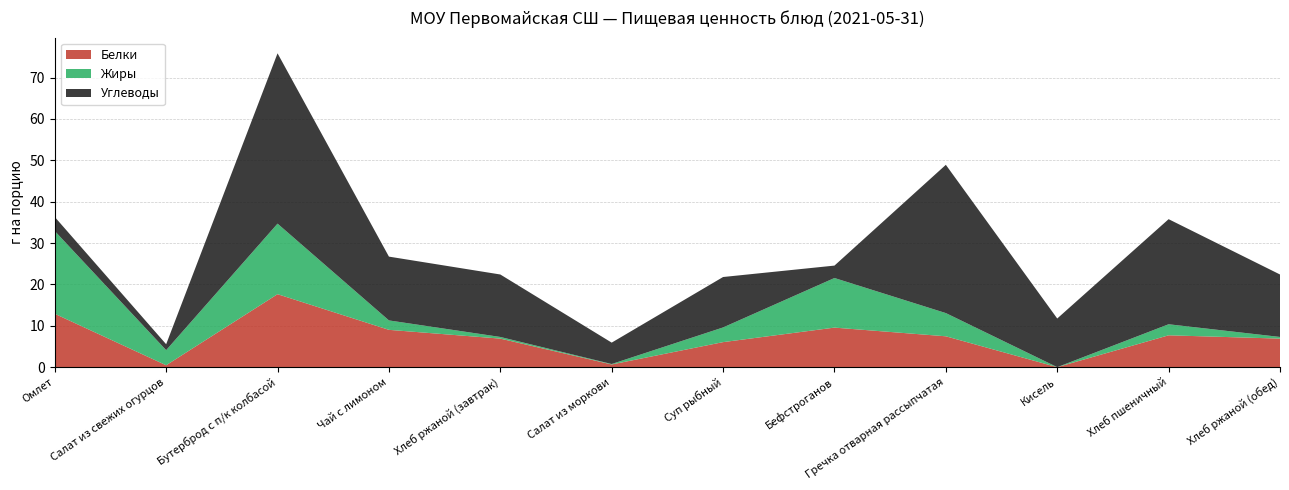

Reading left to right, extract all data points from this chart.

Белки: Омлет=12.9	Салат из свежих огурцов=0.5	Бутерброд с п/к колбасой=17.6	Чай с лимоном=9.0	Хлеб ржаной (завтрак)=6.9	Салат из моркови=0.7	Суп рыбный=6.0	Бефстроганов=9.6	Гречка отварная рассыпчатая=7.5	Кисель=0.0	Хлеб пшеничный=7.7	Хлеб ржаной (обед)=6.9
Жиры: Омлет=20.0	Салат из свежих огурцов=3.6	Бутерброд с п/к колбасой=17.1	Чай с лимоном=2.3	Хлеб ржаной (завтрак)=0.4	Салат из моркови=0.1	Суп рыбный=3.5	Бефстроганов=12.0	Гречка отварная рассыпчатая=5.6	Кисель=0.0	Хлеб пшеничный=2.7	Хлеб ржаной (обед)=0.4
Углеводы: Омлет=3.4	Салат из свежих огурцов=1.4	Бутерброд с п/к колбасой=41.2	Чай с лимоном=15.4	Хлеб ржаной (завтрак)=15.1	Салат из моркови=5.2	Суп рыбный=12.2	Бефстроганов=3.0	Гречка отварная рассыпчатая=35.8	Кисель=11.8	Хлеб пшеничный=25.4	Хлеб ржаной (обед)=15.1